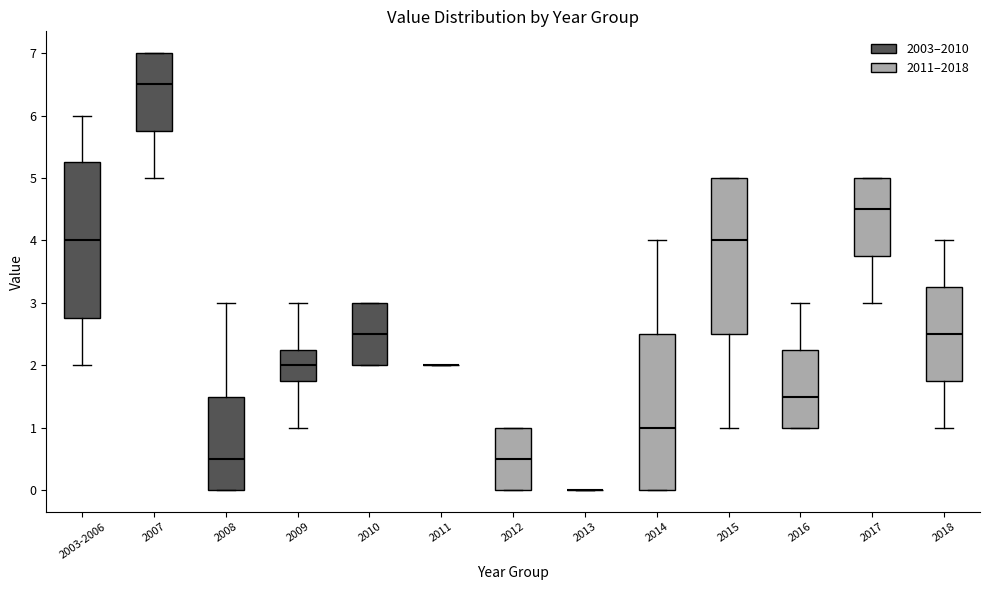

Where is the upper edge of the box for 2014 on the y-axis? The values are not printed on the chart, so give them approximately, as read against the axis.

2.5